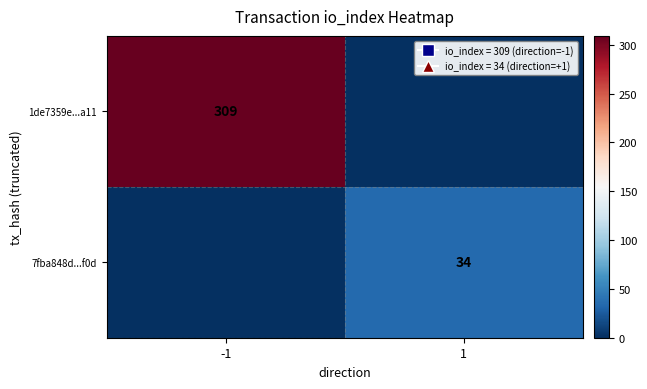

Is the value of 7fba848d...f0d at 1 greater than the value of 1de7359e...a11 at -1?

No